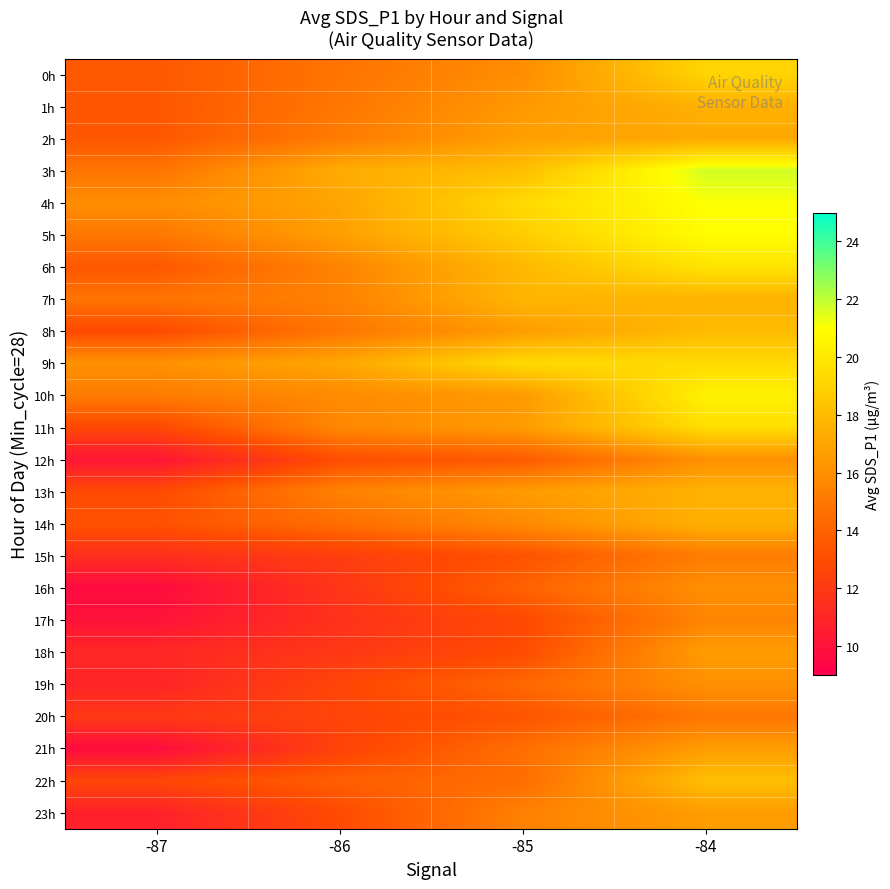

At how many categories does at least one series exceed 19?

2